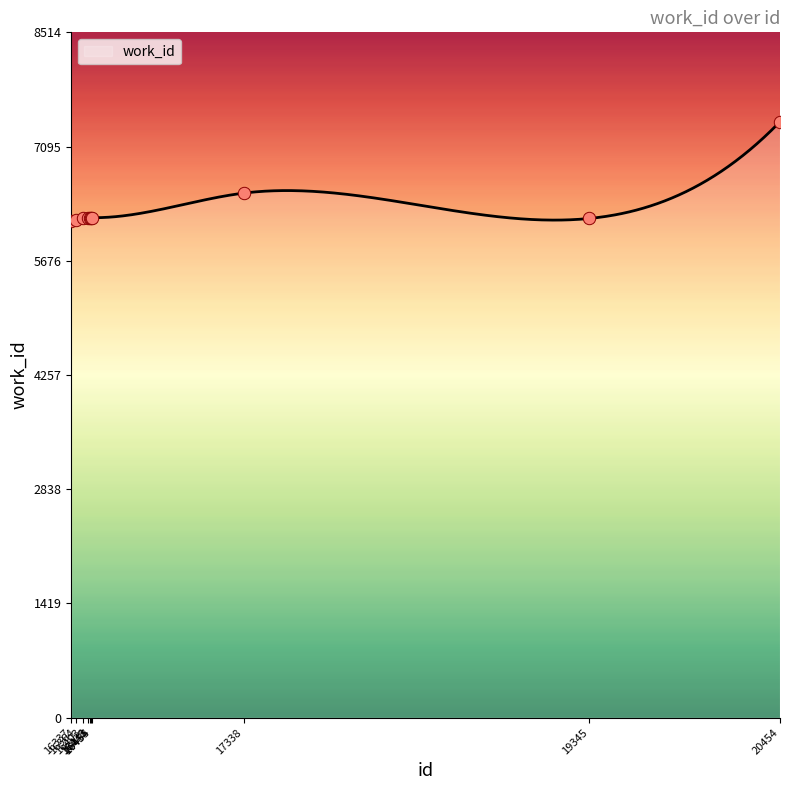

Between 16364 and 16443, which is larger?

16443